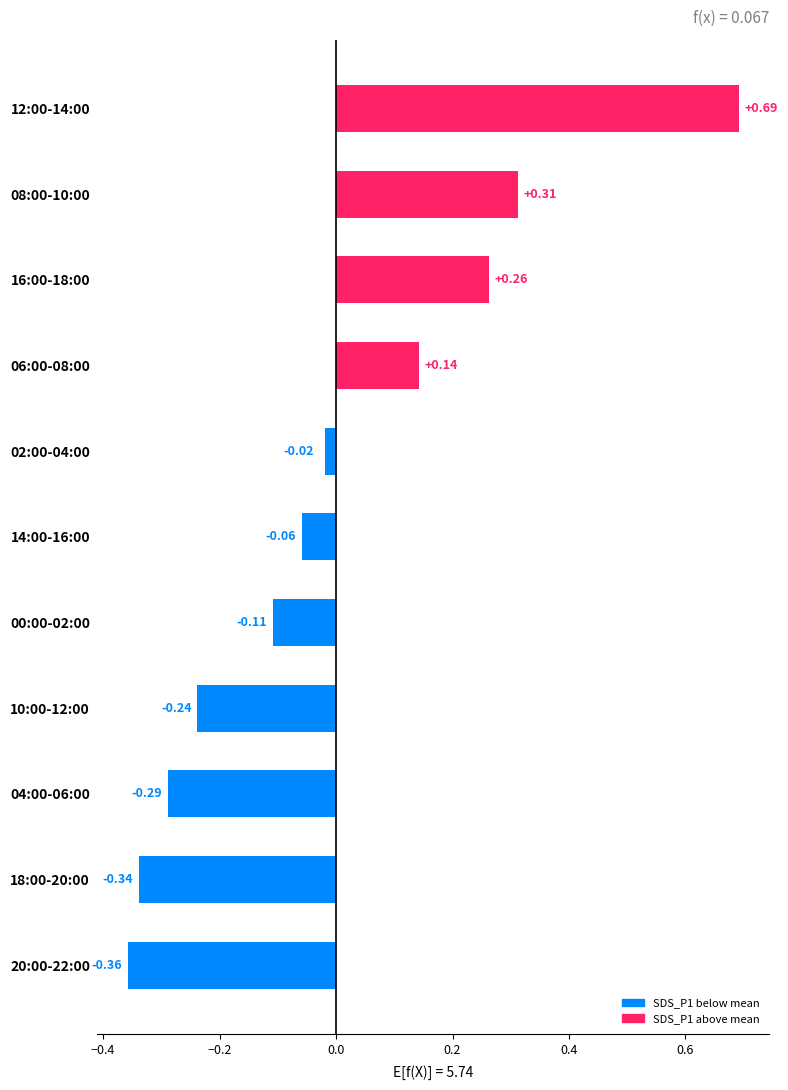

Does the chart contain stacked bars?

No